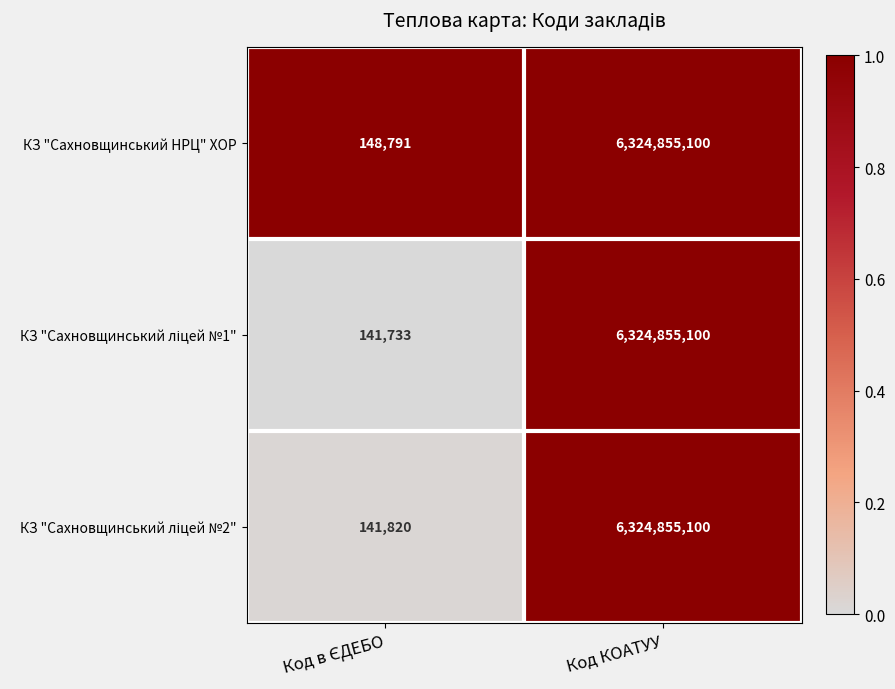

What is the difference between the maximum and minimum values in the КЗ "Сахновщинський НРЦ" ХОР series?

6324706309